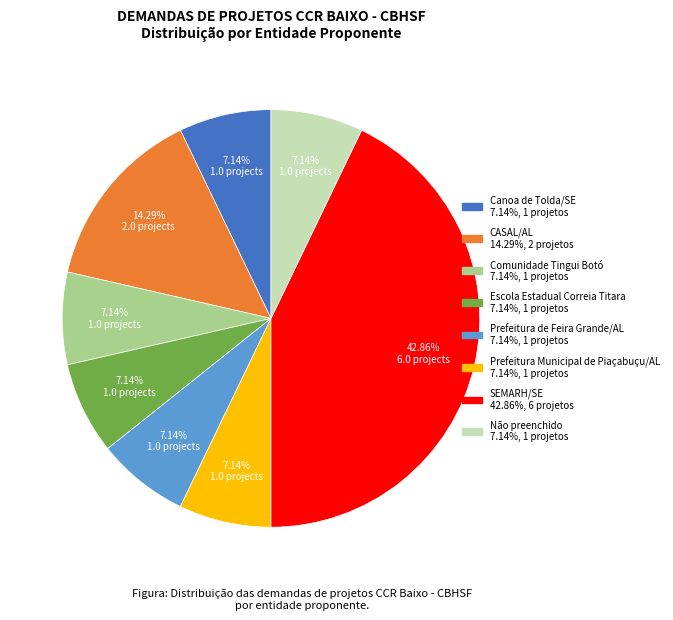

To the nearest percent, what is the average slice percentage?

12%